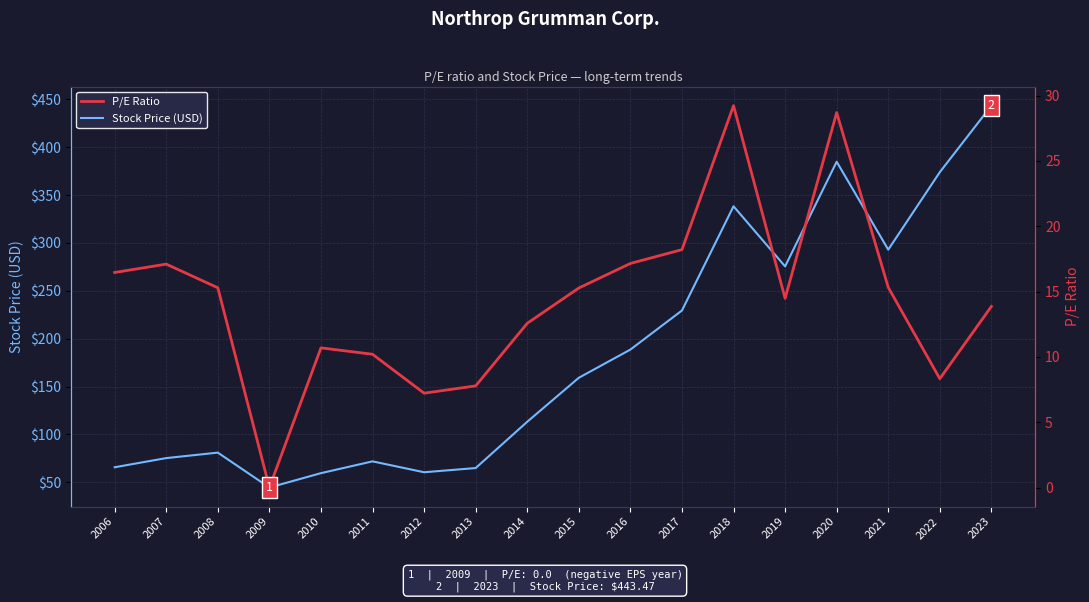

Count the number of categories in the chart.

18